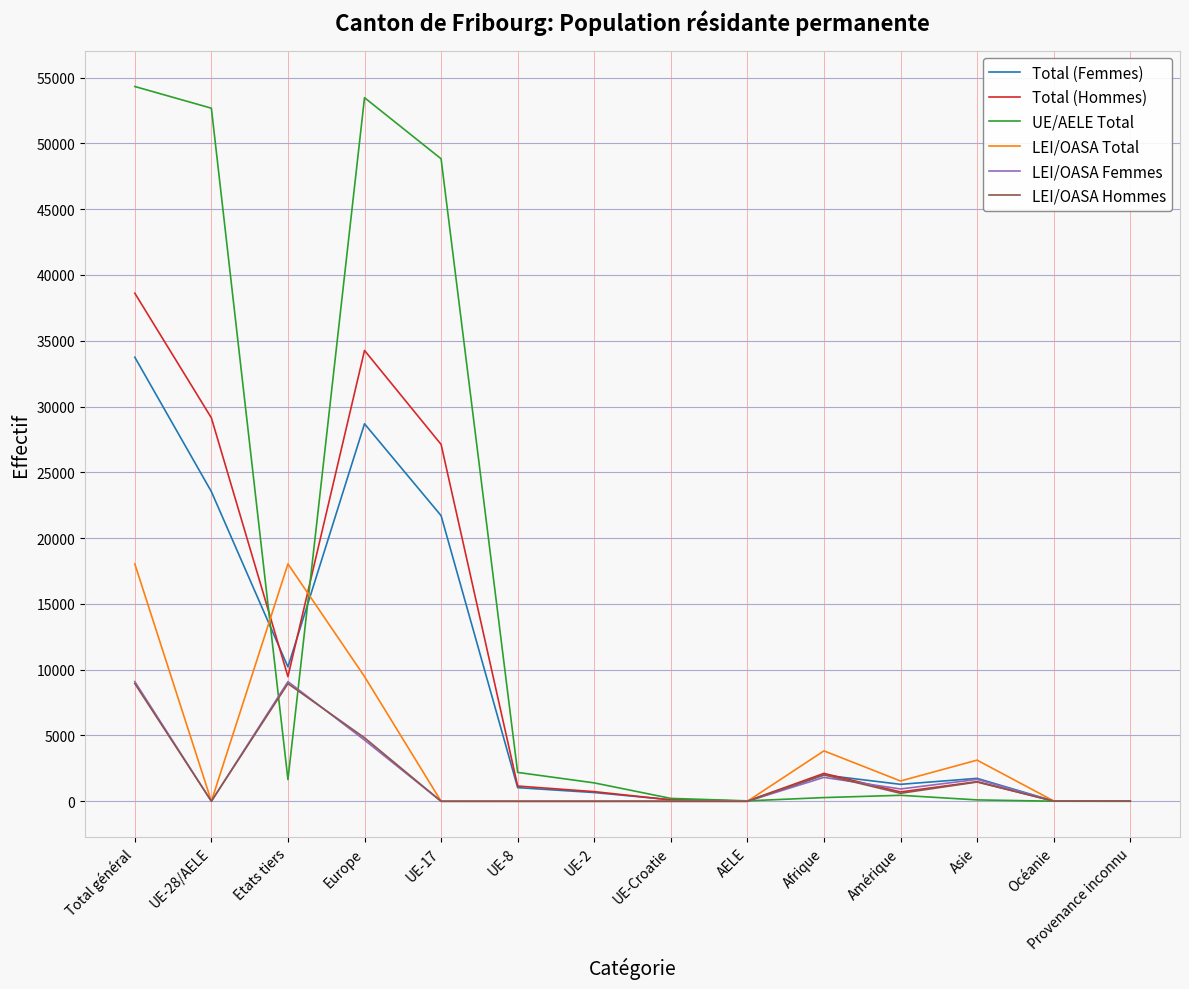

At which category is the sum across all series the highest?

Total général